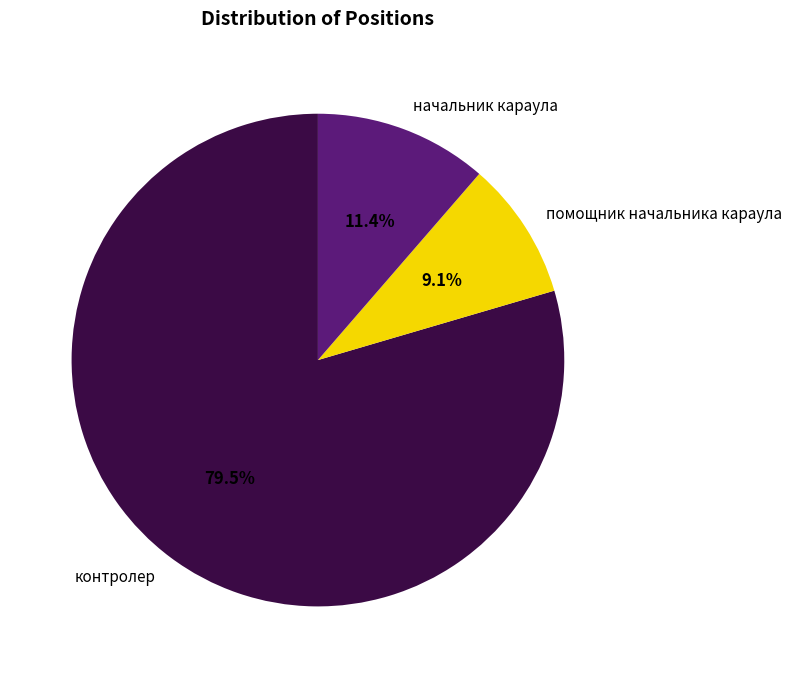

Which slice is the smallest?

помощник начальника караула